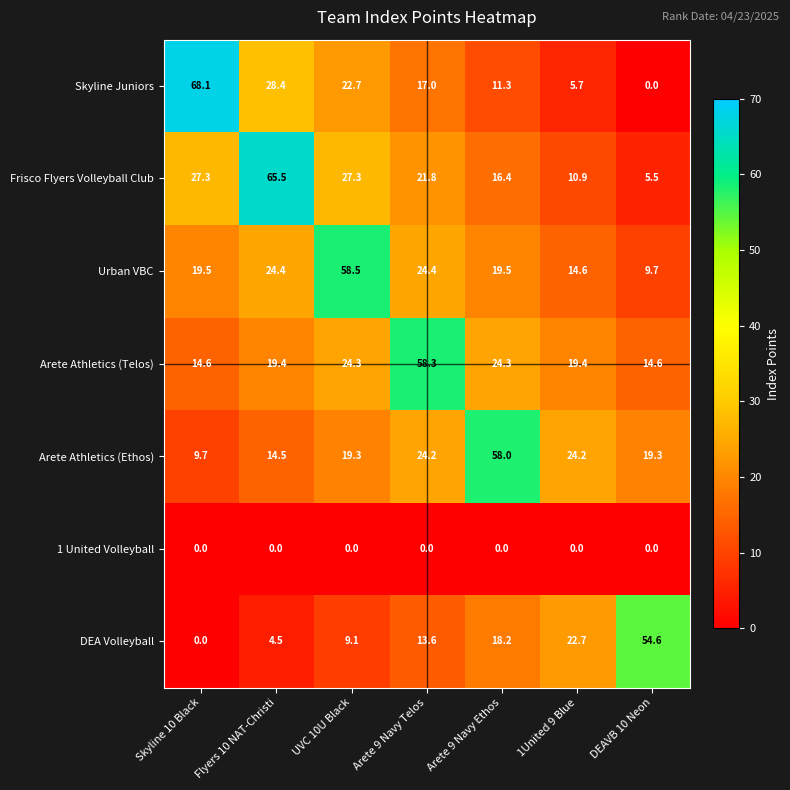

Between Flyers 10 NAT-Christi and Arete 9 Navy Ethos, which series saw the biggest shift?

Frisco Flyers Volleyball Club